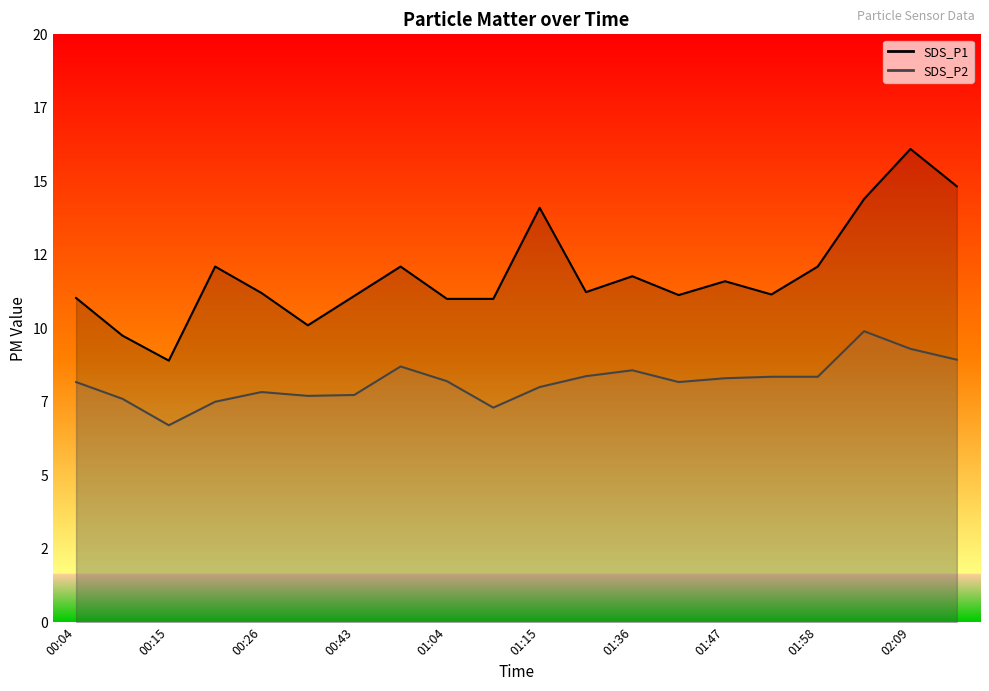

How many values in the SDS_P2 series are below 8?

7